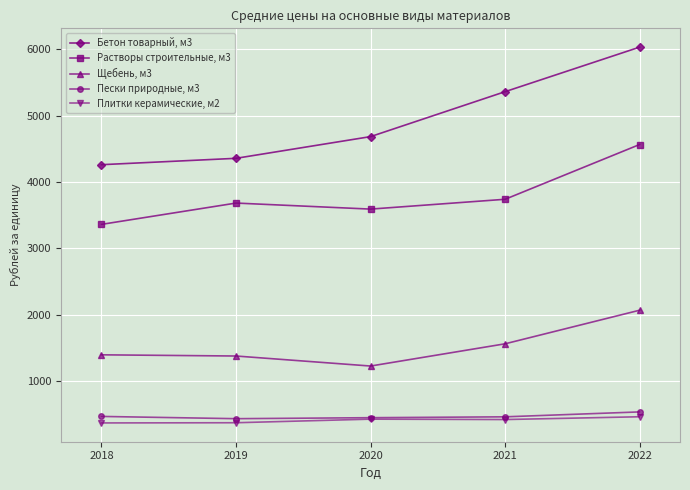

True or false: Растворы строительные, м3 and Щебень, м3 cross at least once.

False